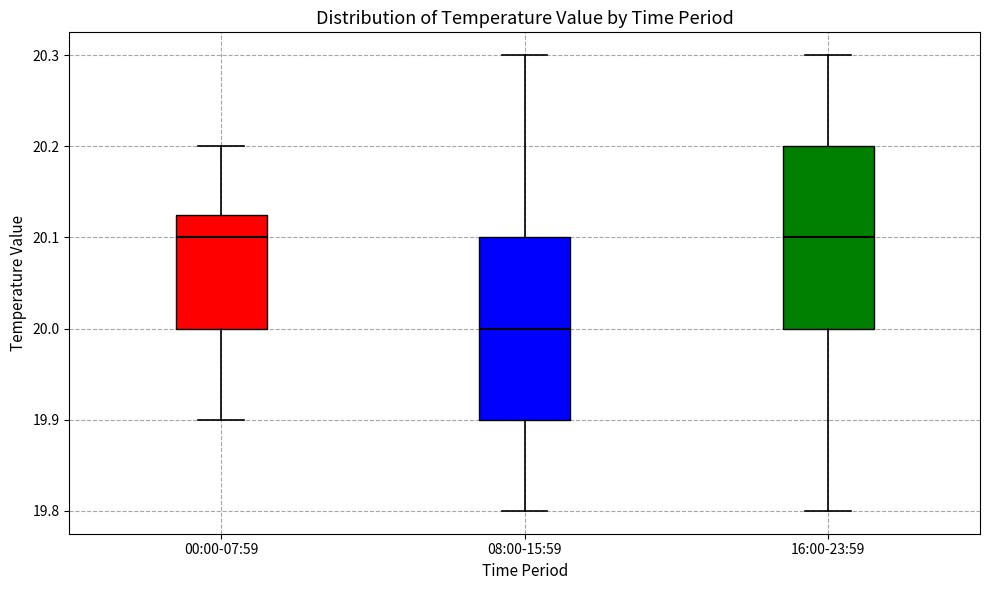

Reading left to right, transcribe this box plot: for each box, give where its median line is, the range the box spans, and where its two whiskers end, as read against the y-axis. The values are not printed on the chart, so give them approximately, as read against the axis.

00:00-07:59: median 20.10, box 20.00 to 20.13, whiskers 19.90 to 20.20
08:00-15:59: median 20.00, box 19.90 to 20.10, whiskers 19.80 to 20.30
16:00-23:59: median 20.10, box 20.00 to 20.20, whiskers 19.80 to 20.30